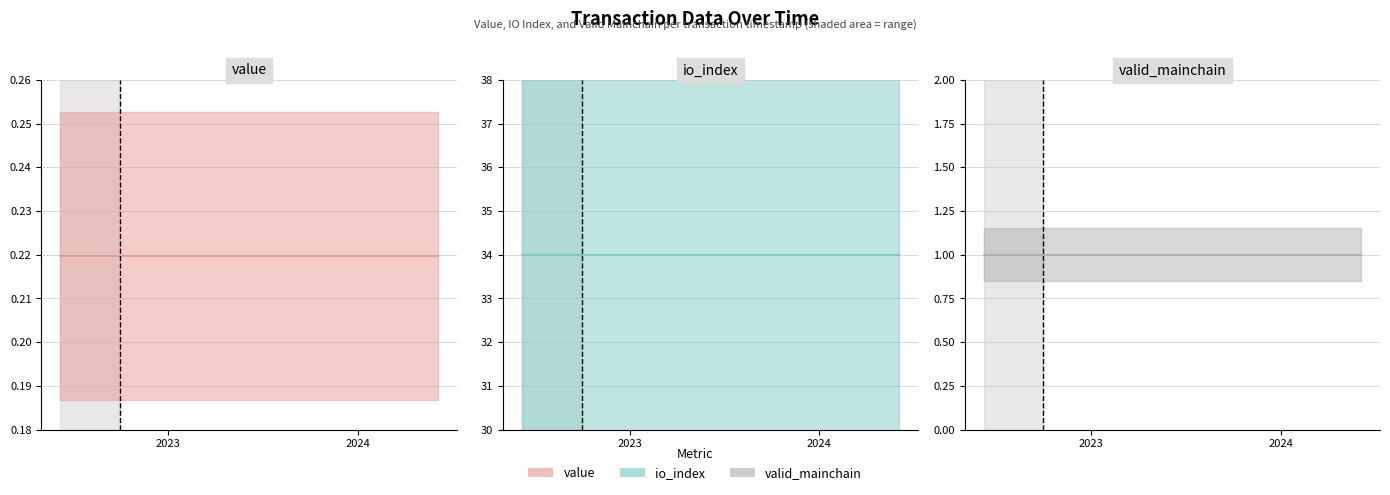

How many data points does each series have?

25